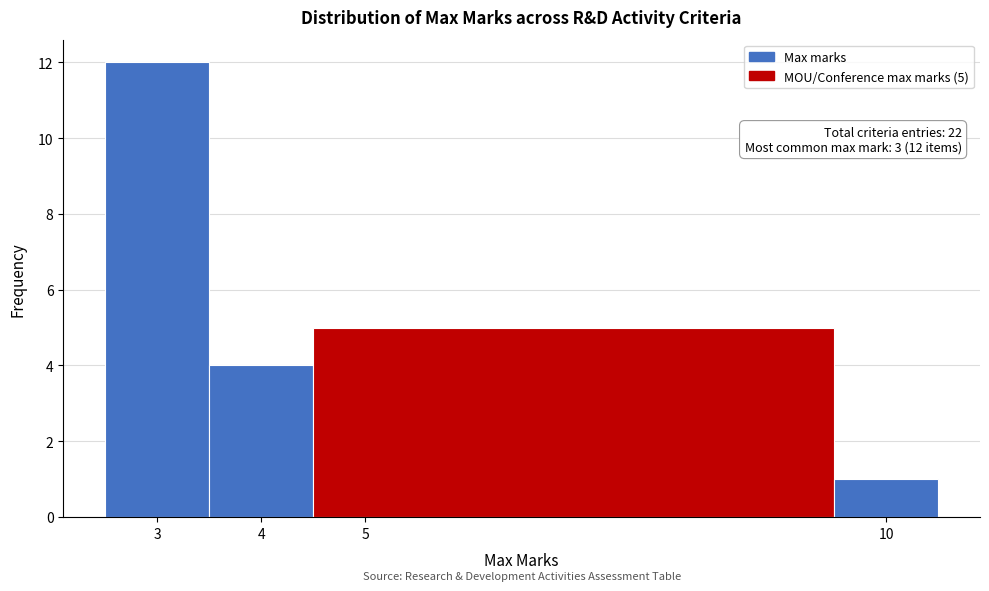

Over which range of the x-axis is the bar tallest?

2.5 to 3.5